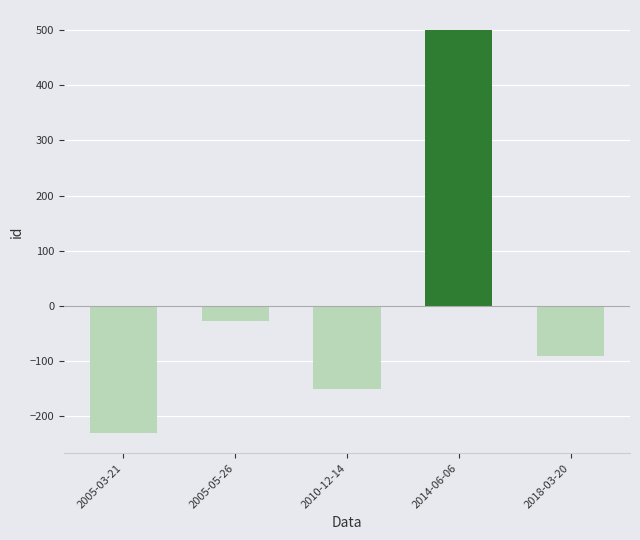

The chart shows a value of -135.0 at 2018-03-20. True or false?

False